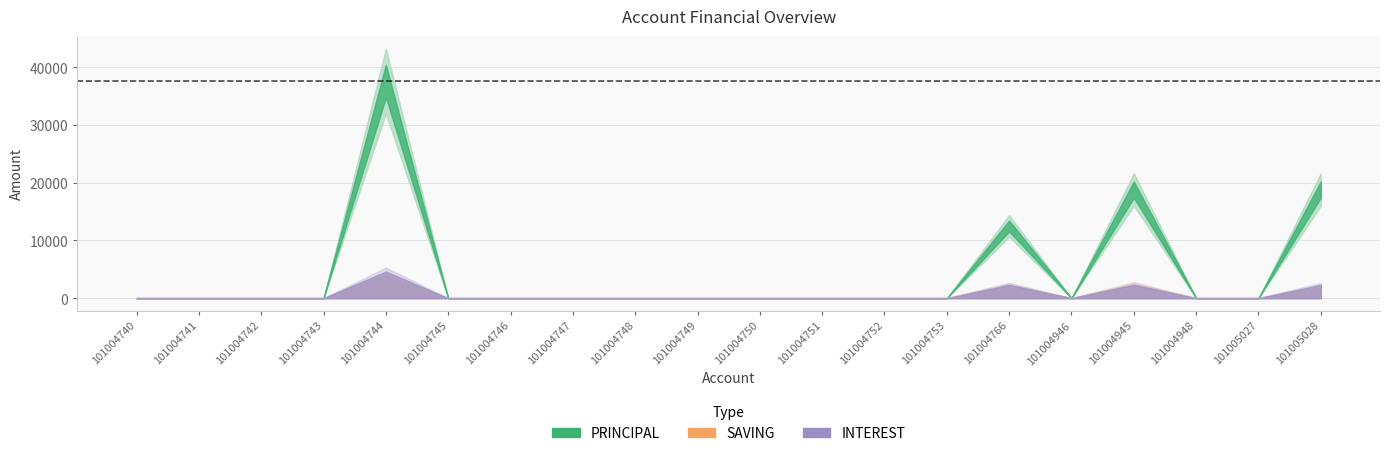

Is the value of PRINCIPAL at 101004766 greater than the value of INTEREST at 101004743?

Yes